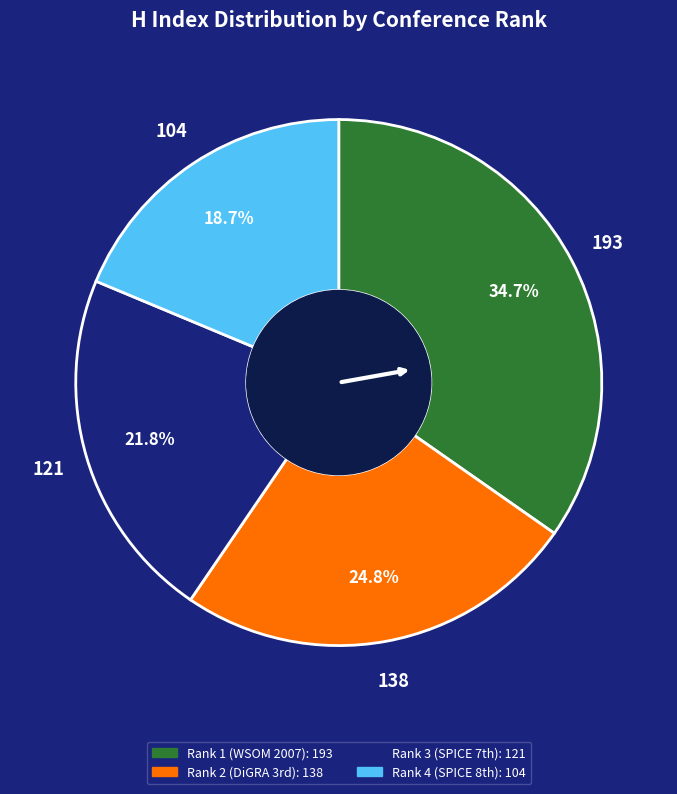

Does Rank 1 (WSOM 2007) account for over 50% of the chart?

No